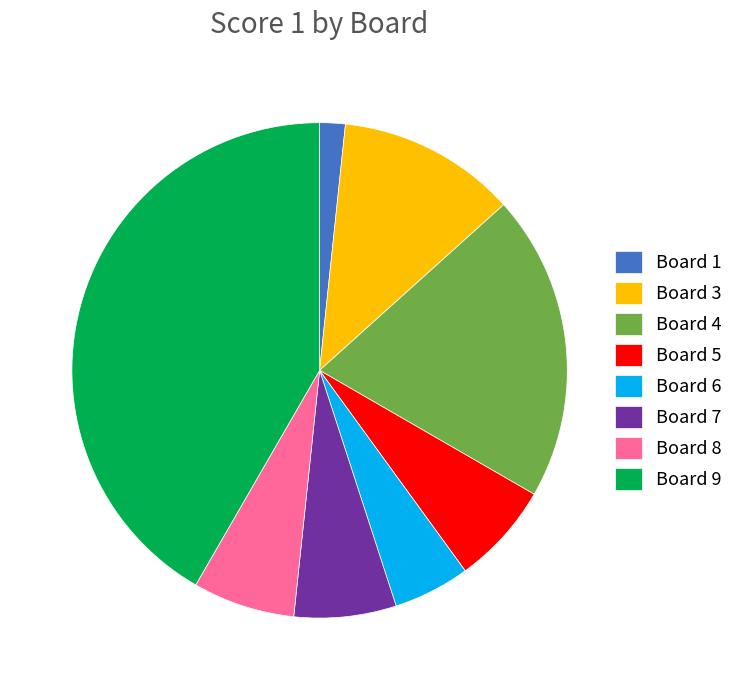

The Board 5 slice represents 7% of the pie. True or false?

True